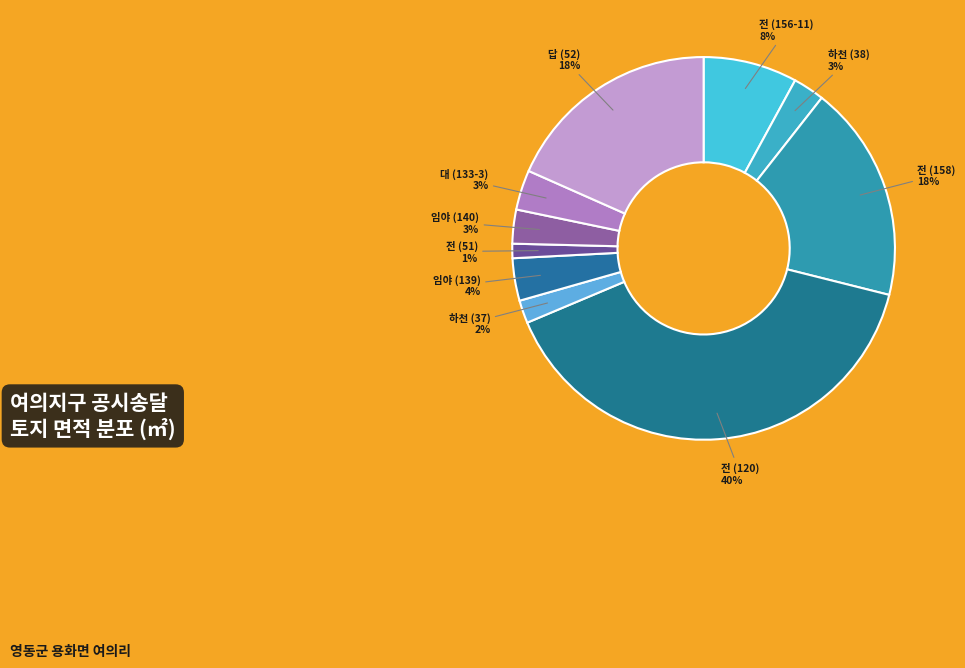

Approximately how many times larger is the value at 대 (133-3) compared to 전 (156-11)?

0.4